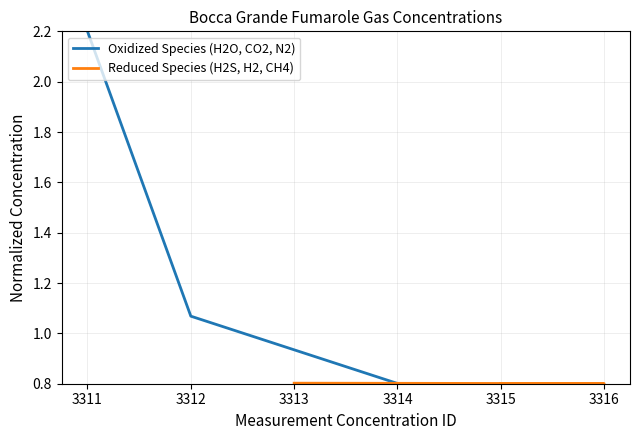

The value of Oxidized Species (H2O, CO2, N2) at 3311 is 0.9. True or false?

False